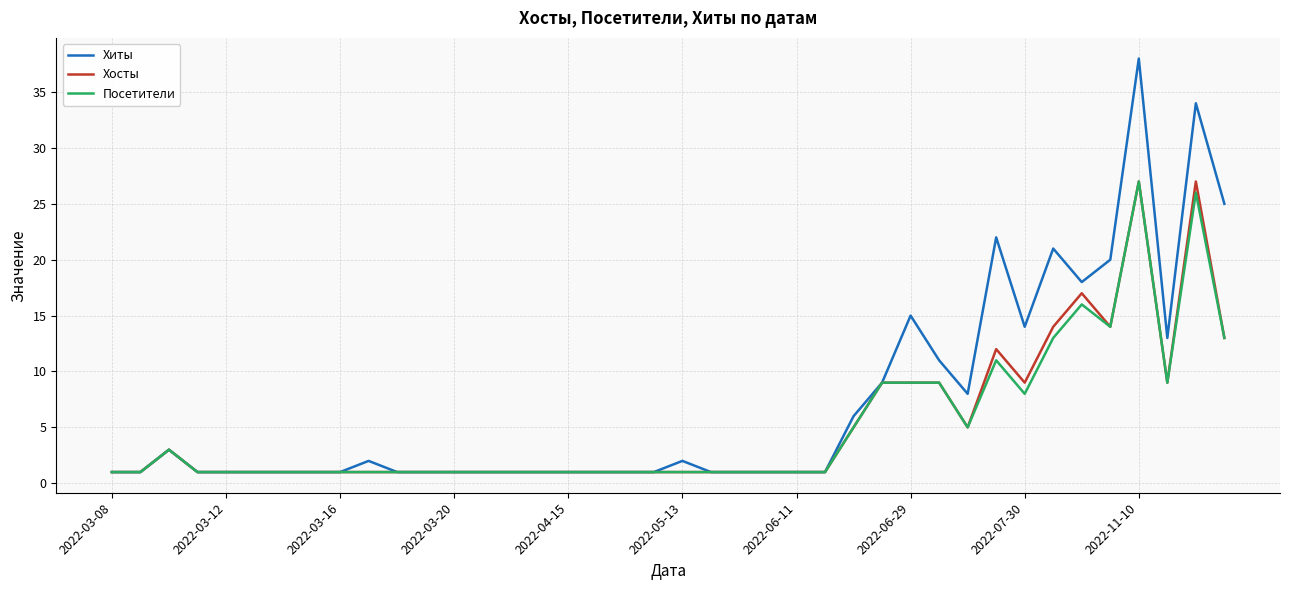

Which series has the largest total across all categories?

Хиты